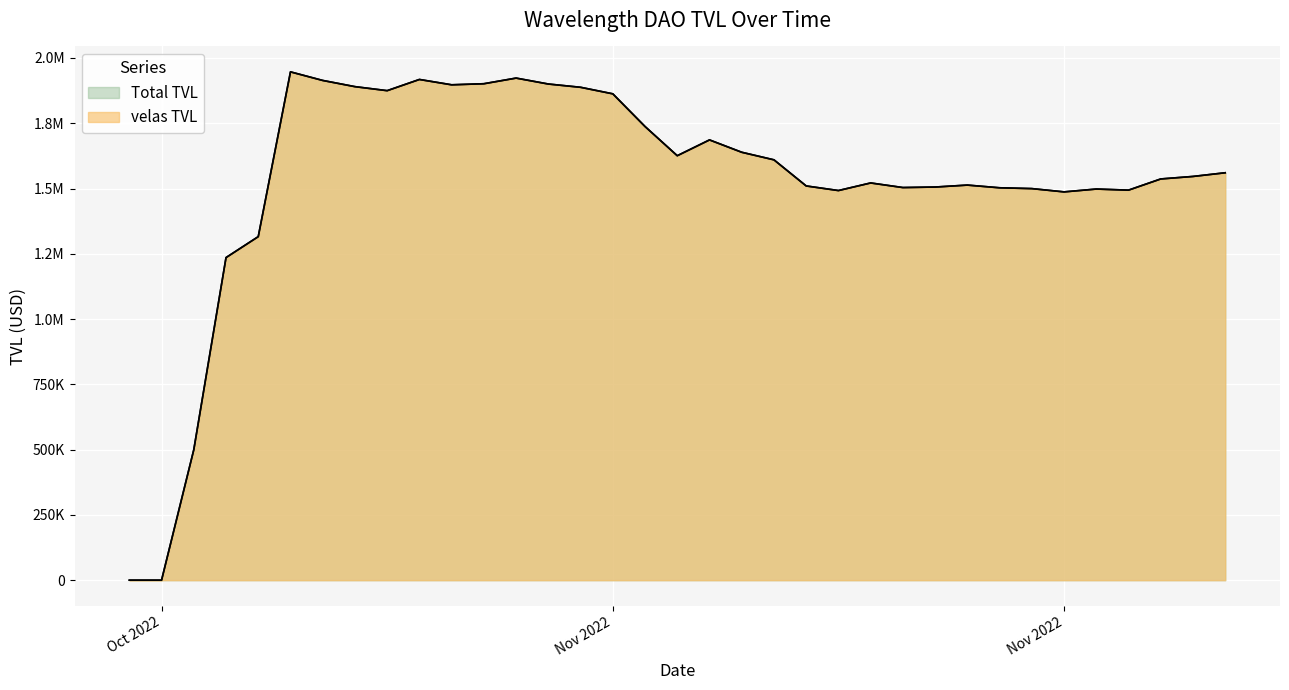

How many interior local peaks does the Total TVL series have?

7